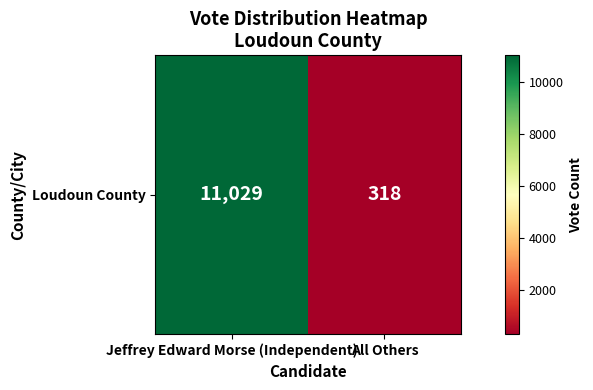

List the labels in order of value, smallest first.

All Others, Jeffrey Edward Morse (Independent)